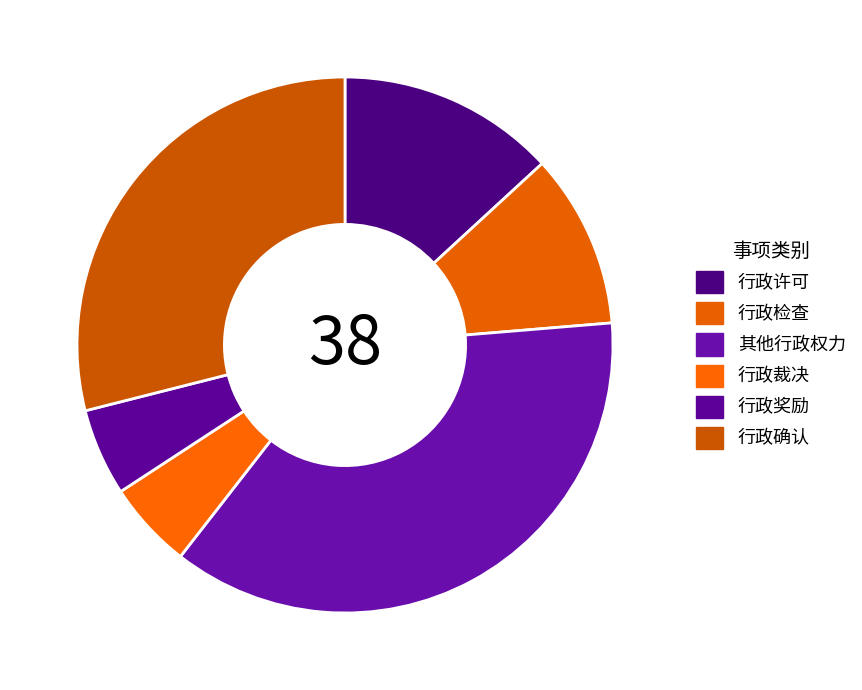

How many slices are in this pie chart?

6